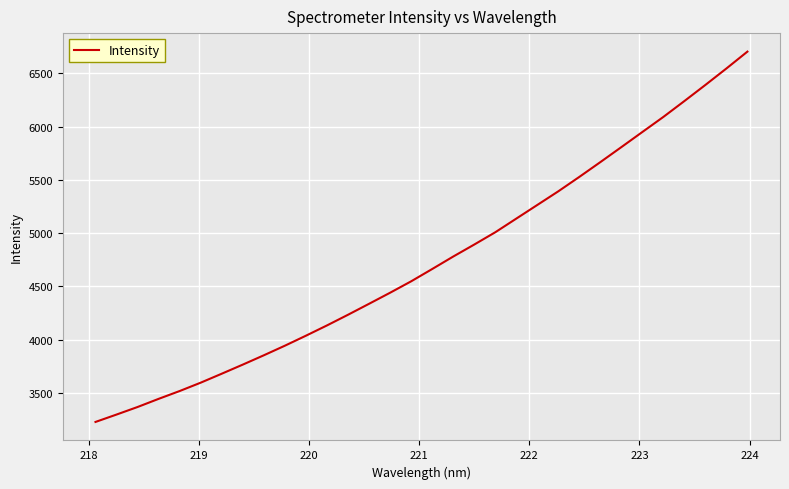

What is the smallest value displayed?

3227.3